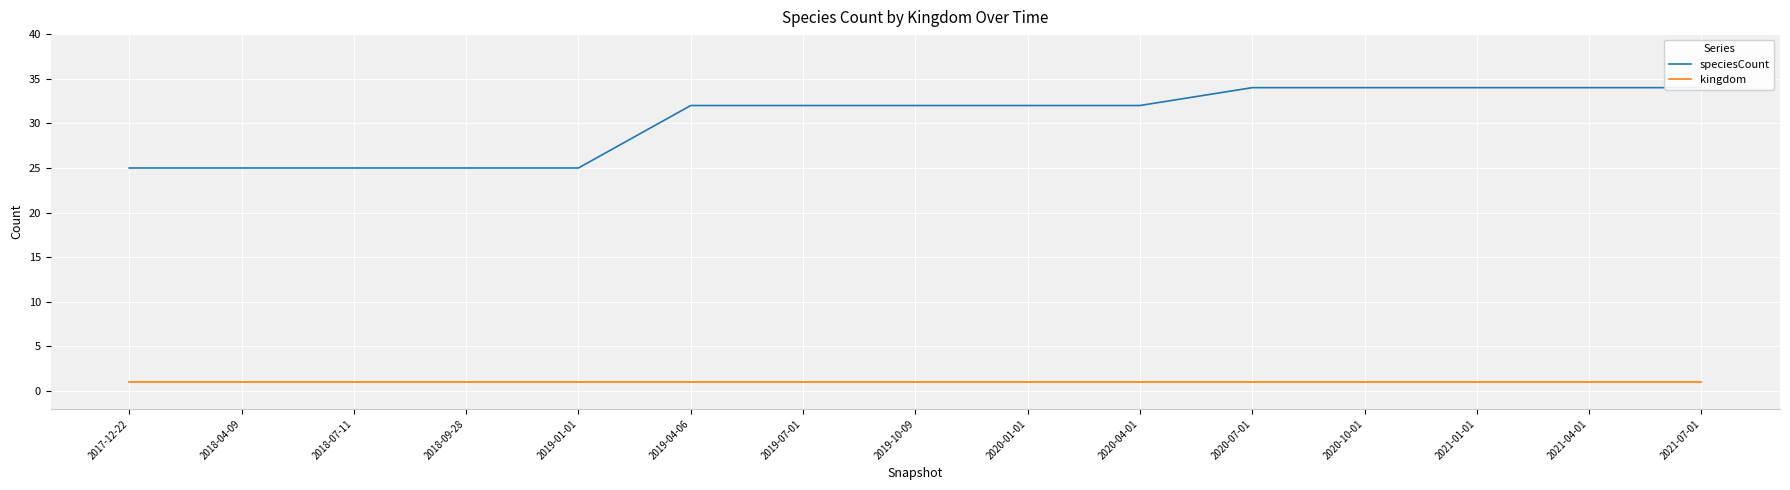

What is the total value across all series at 2021-04-01?

35